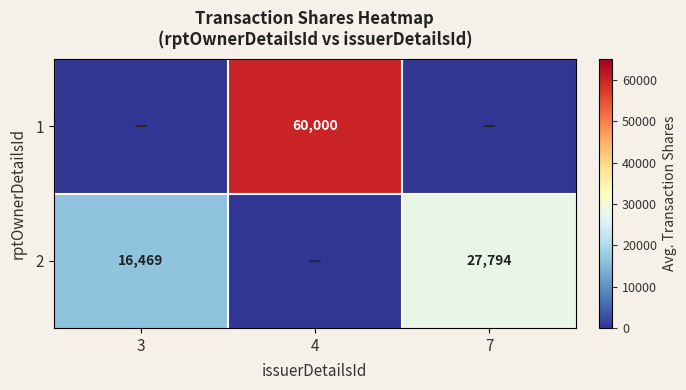

True or false: 2 has a value of 16469 at 3.

True